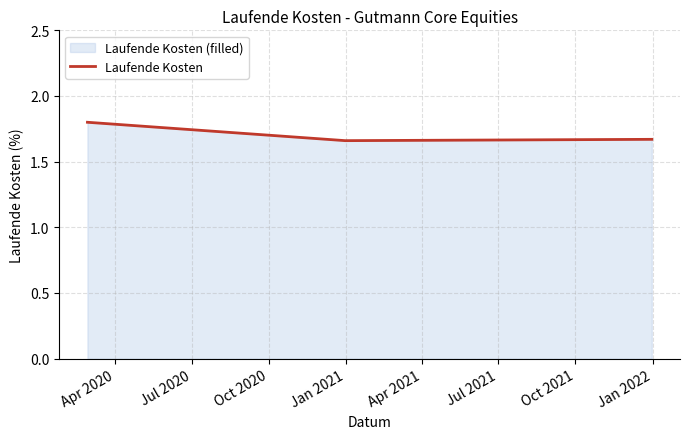

What is the maximum value shown in the chart?

1.8